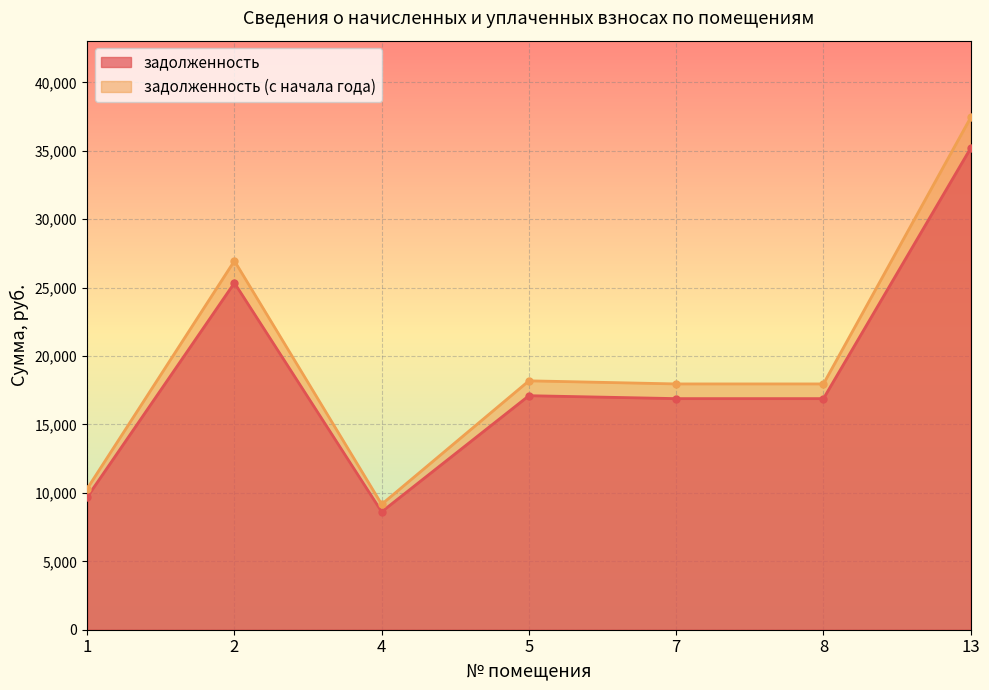

Where does the задолженность (с начала года) series first go above 17961?

2